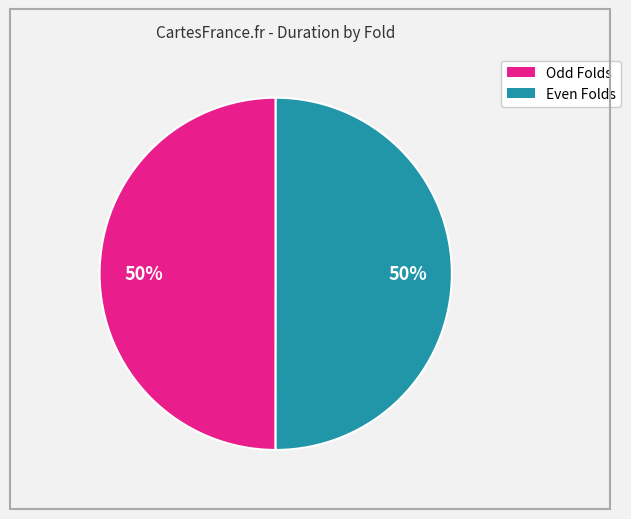

To the nearest percent, what is the average slice percentage?

50%